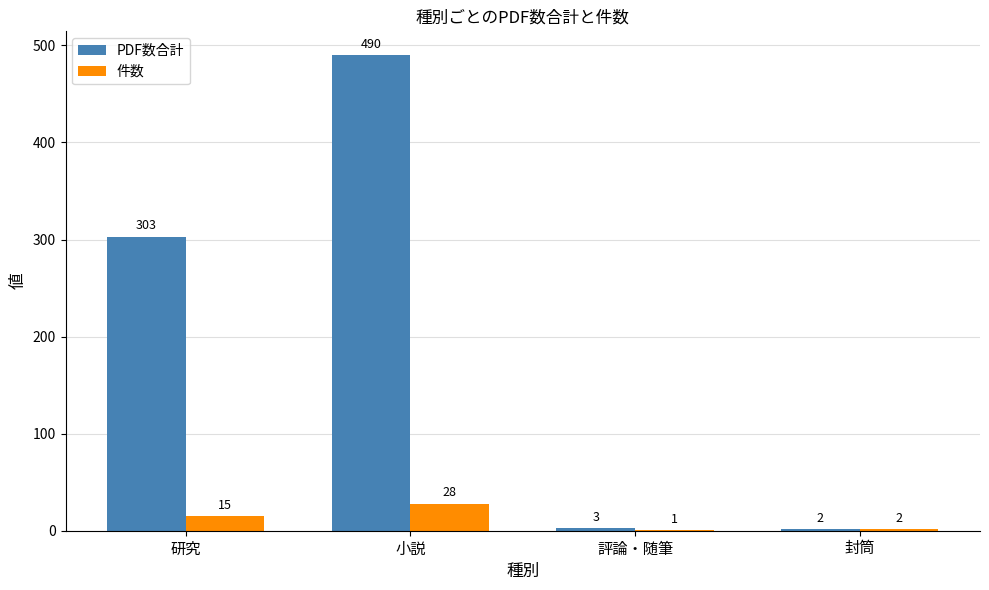

Which series has the largest total across all categories?

PDF数合計